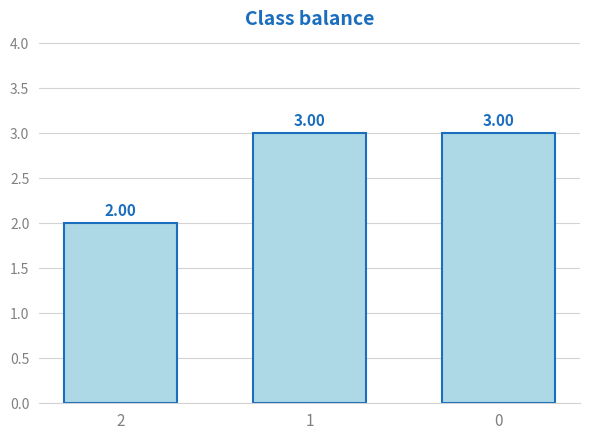

What is the change in value from 2 to 0?

+1